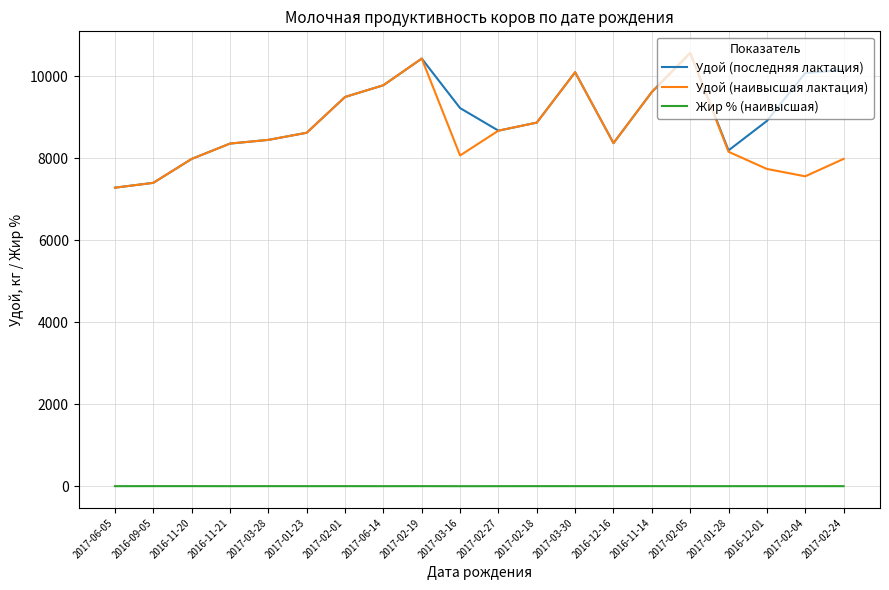

How many categories are shown in the chart?

20